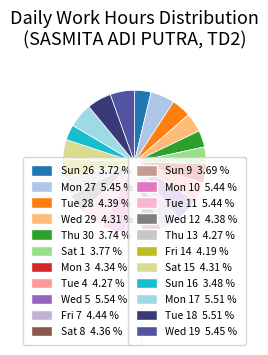

Is there a majority slice in this chart?

No